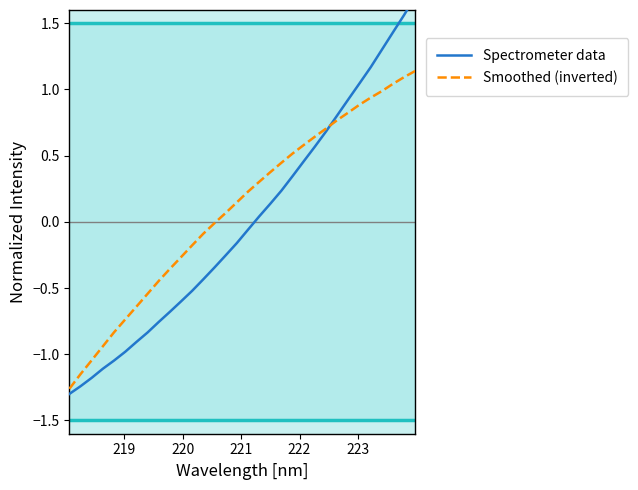

Reading left to right, extract all data points from this chart.

Spectrometer data: -1.3	-1.2	-1.2	-1.1	-1.0	-1.0	-0.9	-0.8	-0.8	-0.7	-0.6	-0.5	-0.4	-0.3	-0.3	-0.2	-0.1	0.0	0.1	0.2	0.3	0.5	0.6	0.7	0.8	0.9	1.0	1.2	1.3	1.4	1.6	1.7
Smoothed (inverted): -1.3	-1.1	-1.0	-0.9	-0.8	-0.7	-0.6	-0.5	-0.4	-0.4	-0.3	-0.2	-0.1	-0.0	0.1	0.1	0.2	0.3	0.4	0.4	0.5	0.6	0.6	0.7	0.8	0.8	0.9	0.9	1.0	1.0	1.1	1.1